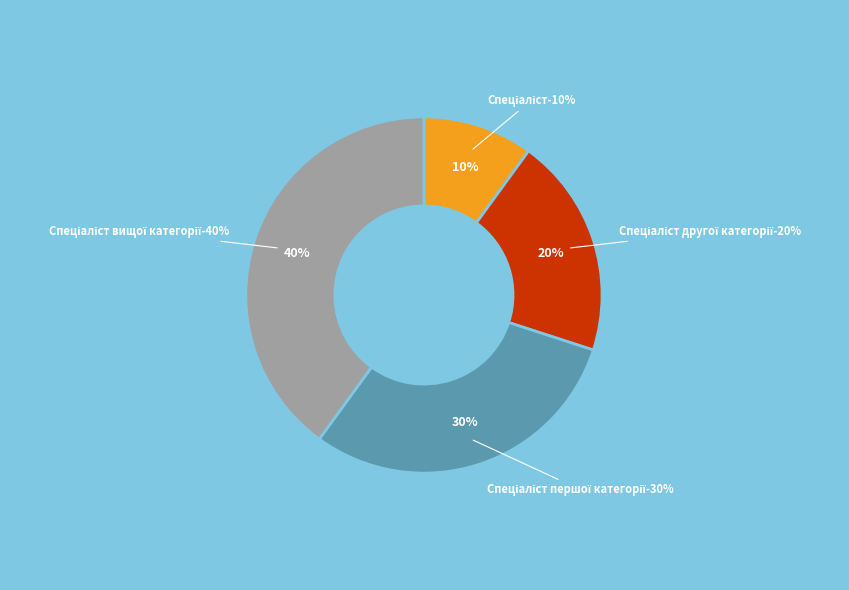

How many segments does this pie chart have?

4